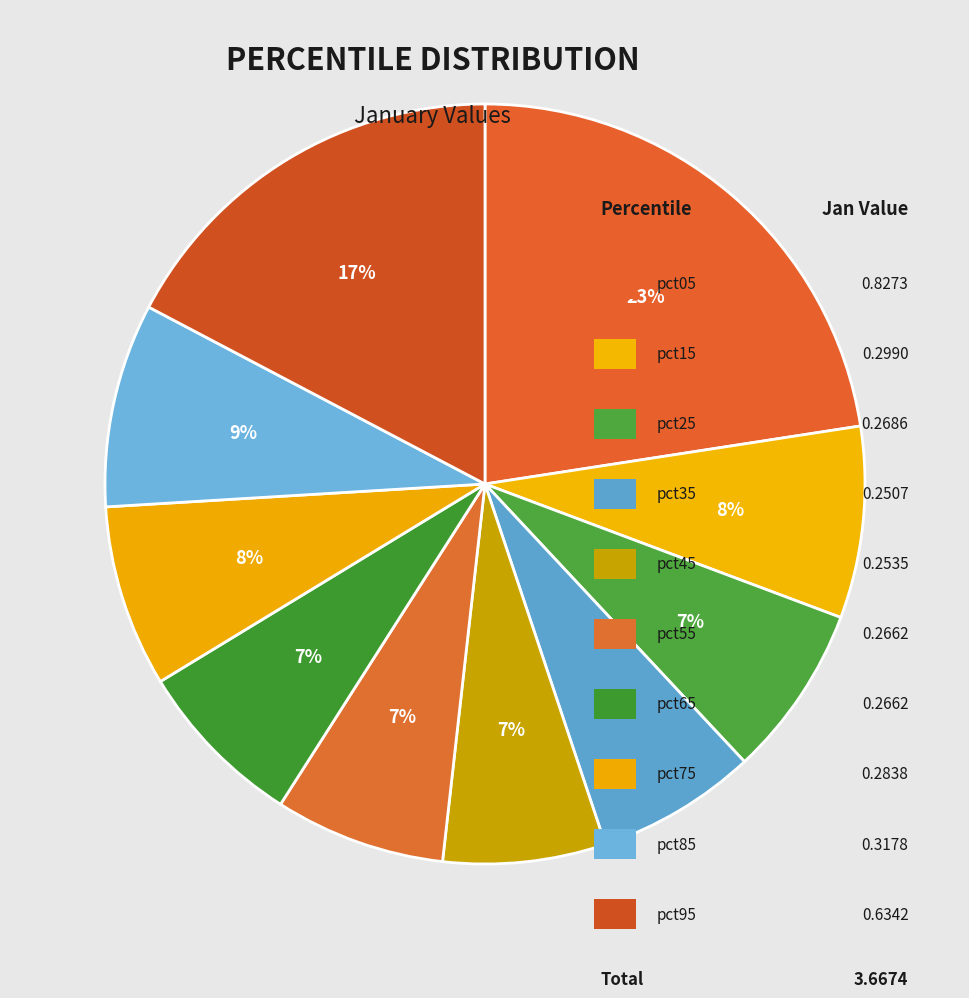

Is there any slice that represents more than half of the pie?

No